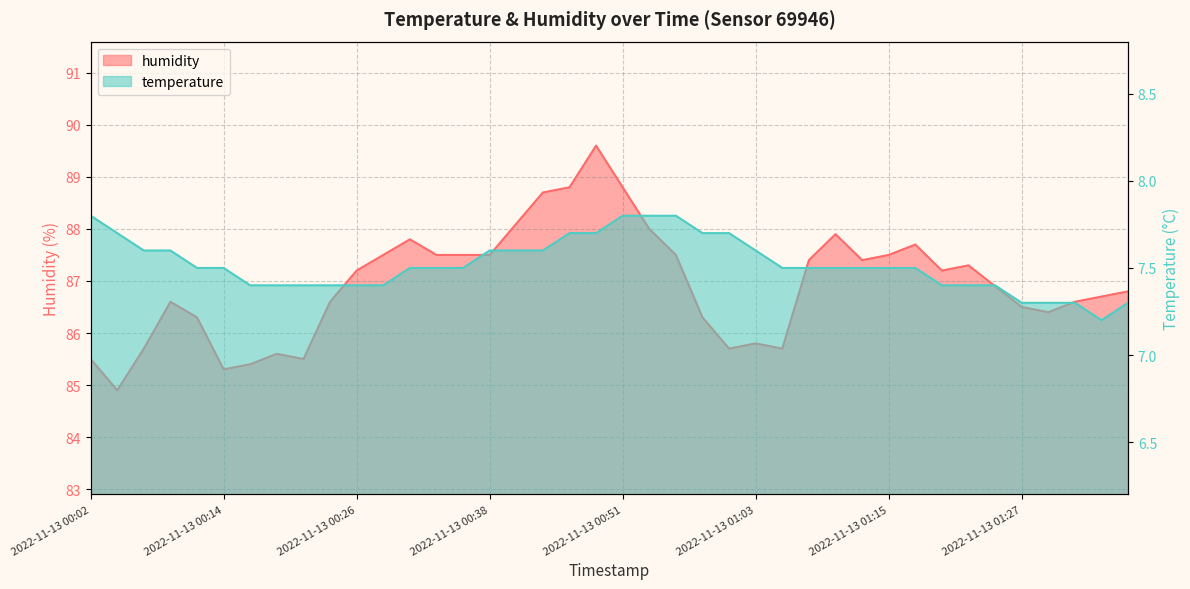

Reading left to right, what are all the values shown in this chart?

temperature: 2022-11-13 00:02=7.8	2022-11-13 00:04=7.7	2022-11-13 00:07=7.6	2022-11-13 00:09=7.6	2022-11-13 00:11=7.5	2022-11-13 00:14=7.5	2022-11-13 00:16=7.4	2022-11-13 00:19=7.4	2022-11-13 00:21=7.4	2022-11-13 00:24=7.4	2022-11-13 00:26=7.4	2022-11-13 00:29=7.4	2022-11-13 00:31=7.5	2022-11-13 00:33=7.5	2022-11-13 00:36=7.5	2022-11-13 00:38=7.6	2022-11-13 00:41=7.6	2022-11-13 00:43=7.6	2022-11-13 00:46=7.7	2022-11-13 00:48=7.7	2022-11-13 00:51=7.8	2022-11-13 00:53=7.8	2022-11-13 00:55=7.8	2022-11-13 00:58=7.7	2022-11-13 01:00=7.7	2022-11-13 01:03=7.6	2022-11-13 01:05=7.5	2022-11-13 01:08=7.5	2022-11-13 01:10=7.5	2022-11-13 01:13=7.5	2022-11-13 01:15=7.5	2022-11-13 01:18=7.5	2022-11-13 01:20=7.4	2022-11-13 01:22=7.4	2022-11-13 01:25=7.4	2022-11-13 01:27=7.3	2022-11-13 01:30=7.3	2022-11-13 01:32=7.3	2022-11-13 01:35=7.2	2022-11-13 01:37=7.3
humidity: 2022-11-13 00:02=85.5	2022-11-13 00:04=84.9	2022-11-13 00:07=85.7	2022-11-13 00:09=86.6	2022-11-13 00:11=86.3	2022-11-13 00:14=85.3	2022-11-13 00:16=85.4	2022-11-13 00:19=85.6	2022-11-13 00:21=85.5	2022-11-13 00:24=86.6	2022-11-13 00:26=87.2	2022-11-13 00:29=87.5	2022-11-13 00:31=87.8	2022-11-13 00:33=87.5	2022-11-13 00:36=87.5	2022-11-13 00:38=87.5	2022-11-13 00:41=88.1	2022-11-13 00:43=88.7	2022-11-13 00:46=88.8	2022-11-13 00:48=89.6	2022-11-13 00:51=88.8	2022-11-13 00:53=88.0	2022-11-13 00:55=87.5	2022-11-13 00:58=86.3	2022-11-13 01:00=85.7	2022-11-13 01:03=85.8	2022-11-13 01:05=85.7	2022-11-13 01:08=87.4	2022-11-13 01:10=87.9	2022-11-13 01:13=87.4	2022-11-13 01:15=87.5	2022-11-13 01:18=87.7	2022-11-13 01:20=87.2	2022-11-13 01:22=87.3	2022-11-13 01:25=86.9	2022-11-13 01:27=86.5	2022-11-13 01:30=86.4	2022-11-13 01:32=86.6	2022-11-13 01:35=86.7	2022-11-13 01:37=86.8